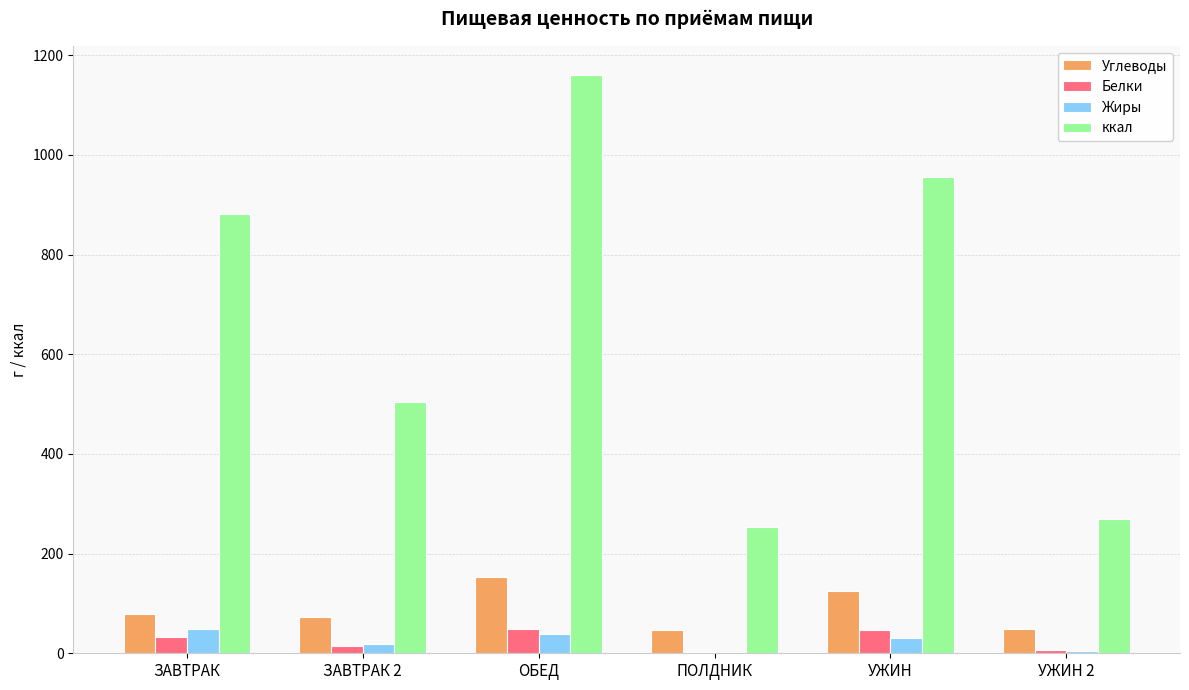

At which label is ккал closest to 706?

ЗАВТРАК